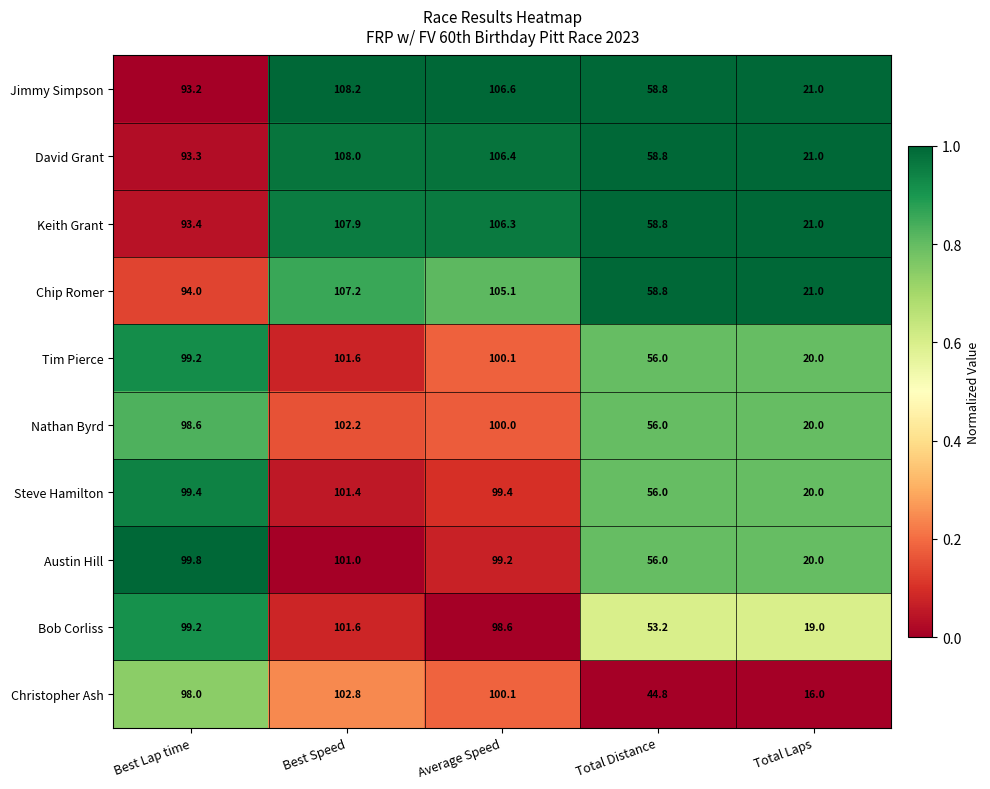

What is the difference between the Tim Pierce values at Average Speed and Total Laps?

80.1